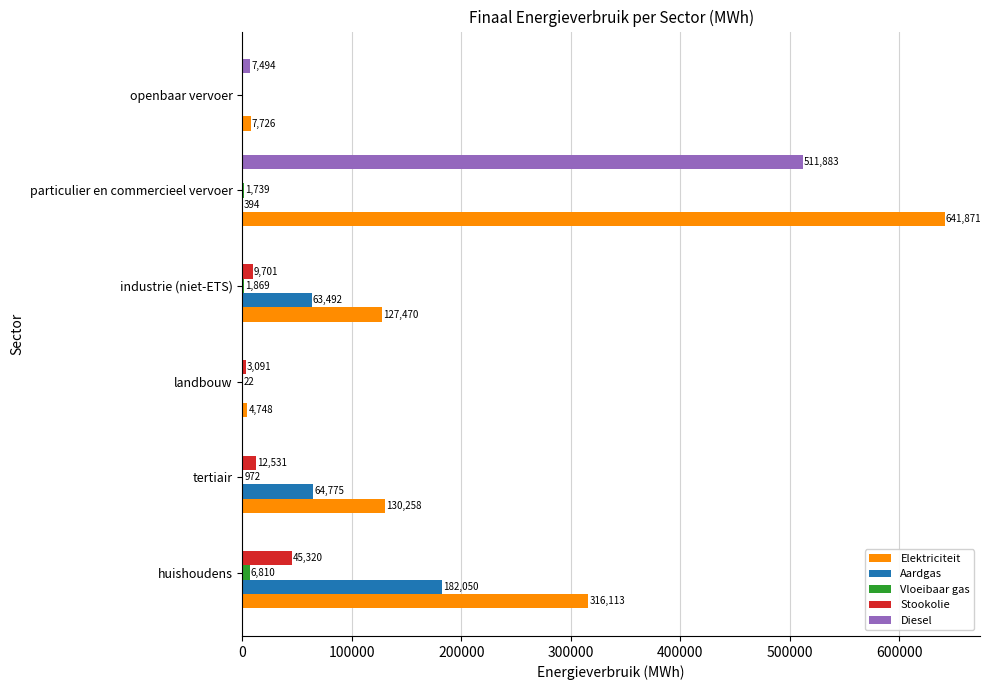

Which series changed the most between tertiair and openbaar vervoer?

Elektriciteit